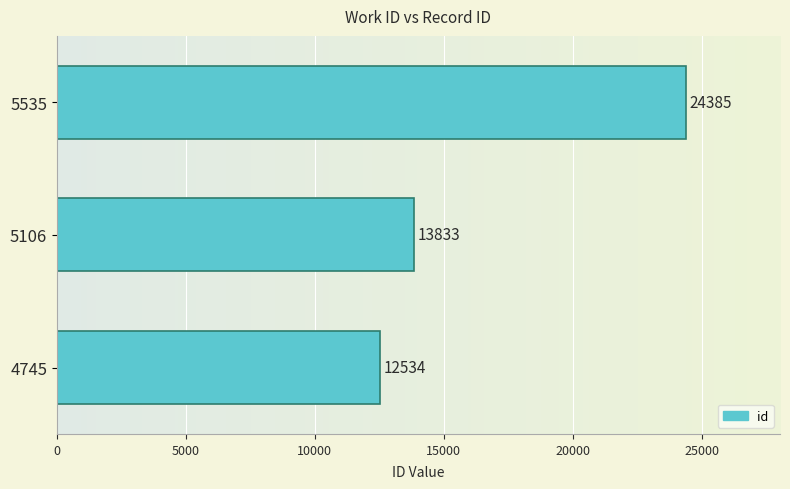

What is the sum of all values?

50752